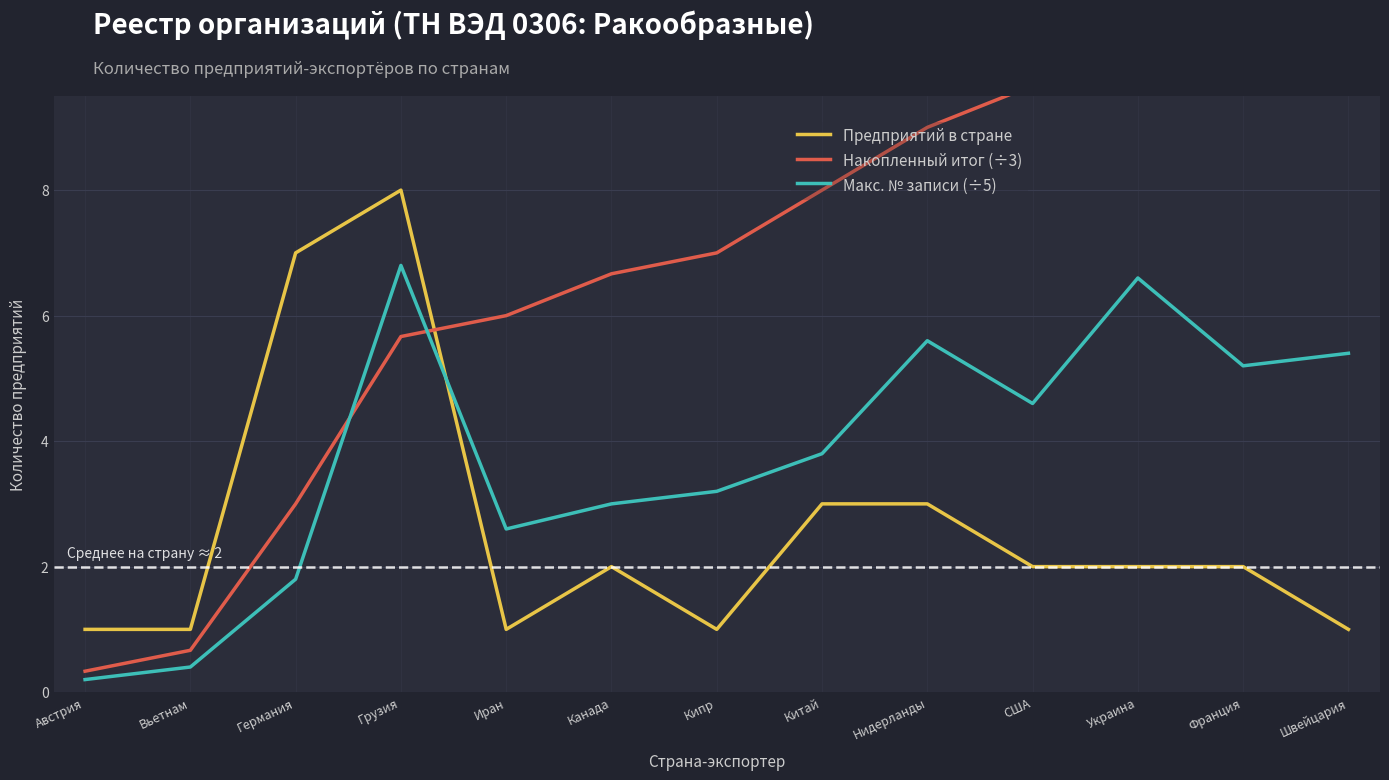

What is the maximum value shown in the chart?

11.3